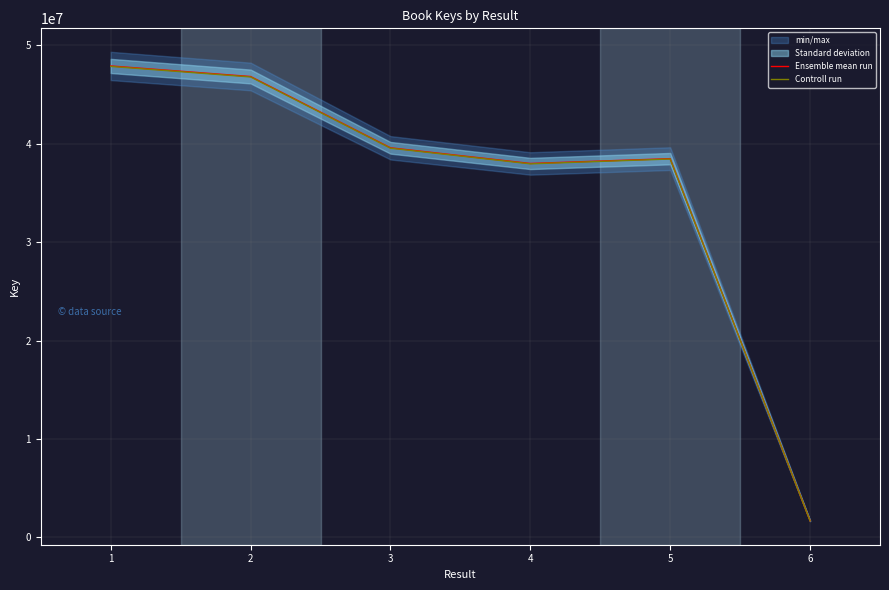

What is the value of the Ensemble mean run point at the 4th from the left?

37988672.0